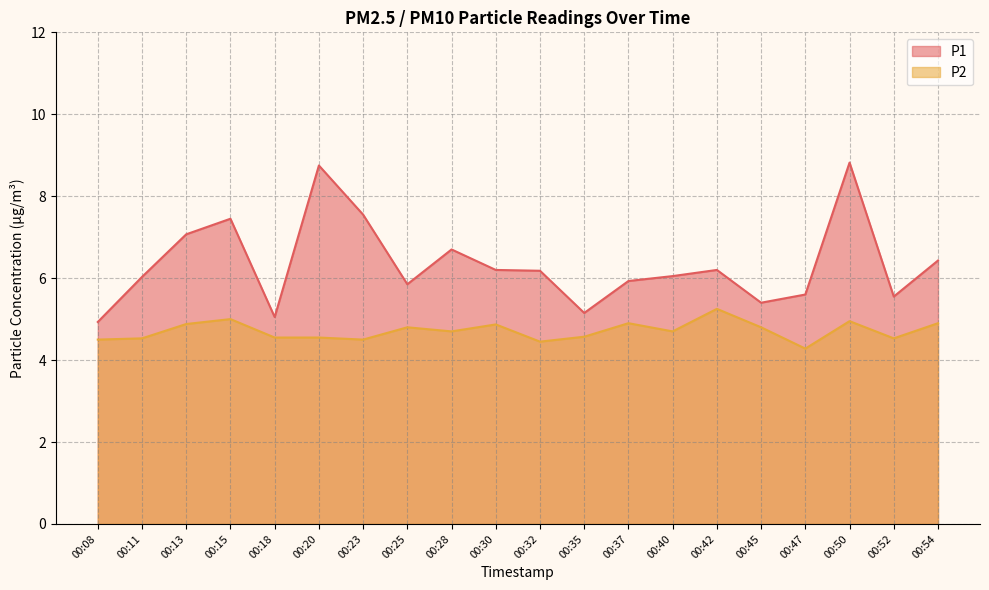

Which label corresponds to the smallest value in the chart?

00:47